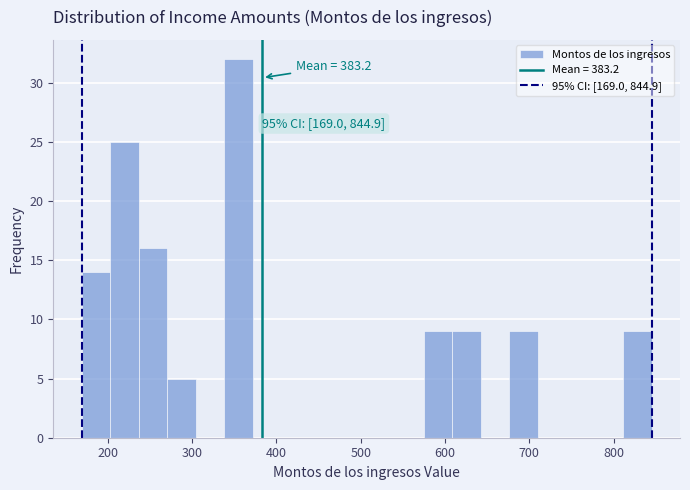

Around what value on the x-axis is the tallest bar? Give the approximate position of its centre, as read against the axis.

350